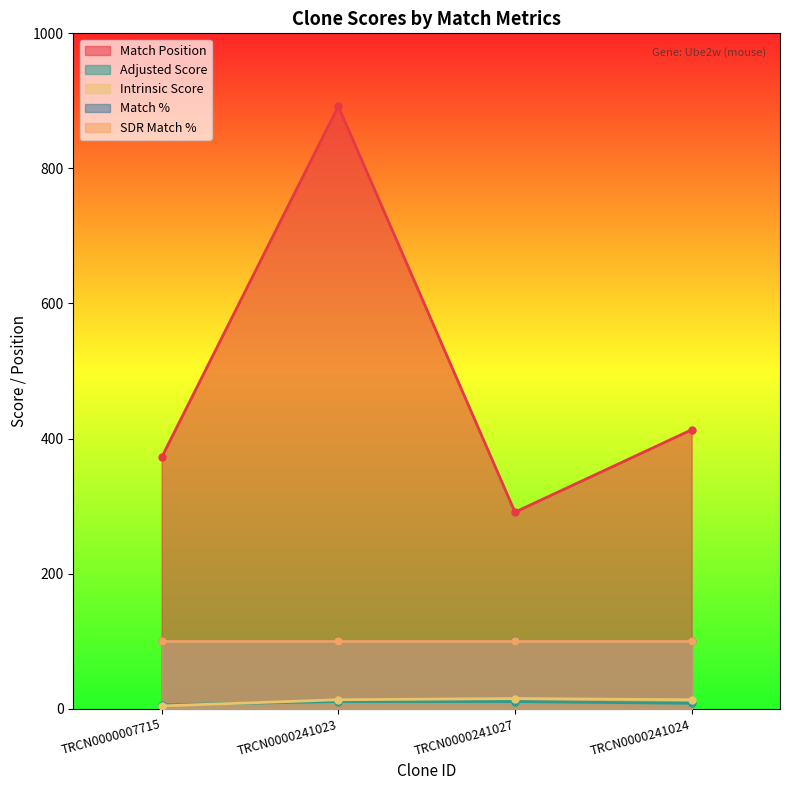

Does the chart display data point markers on the line(s)?

Yes